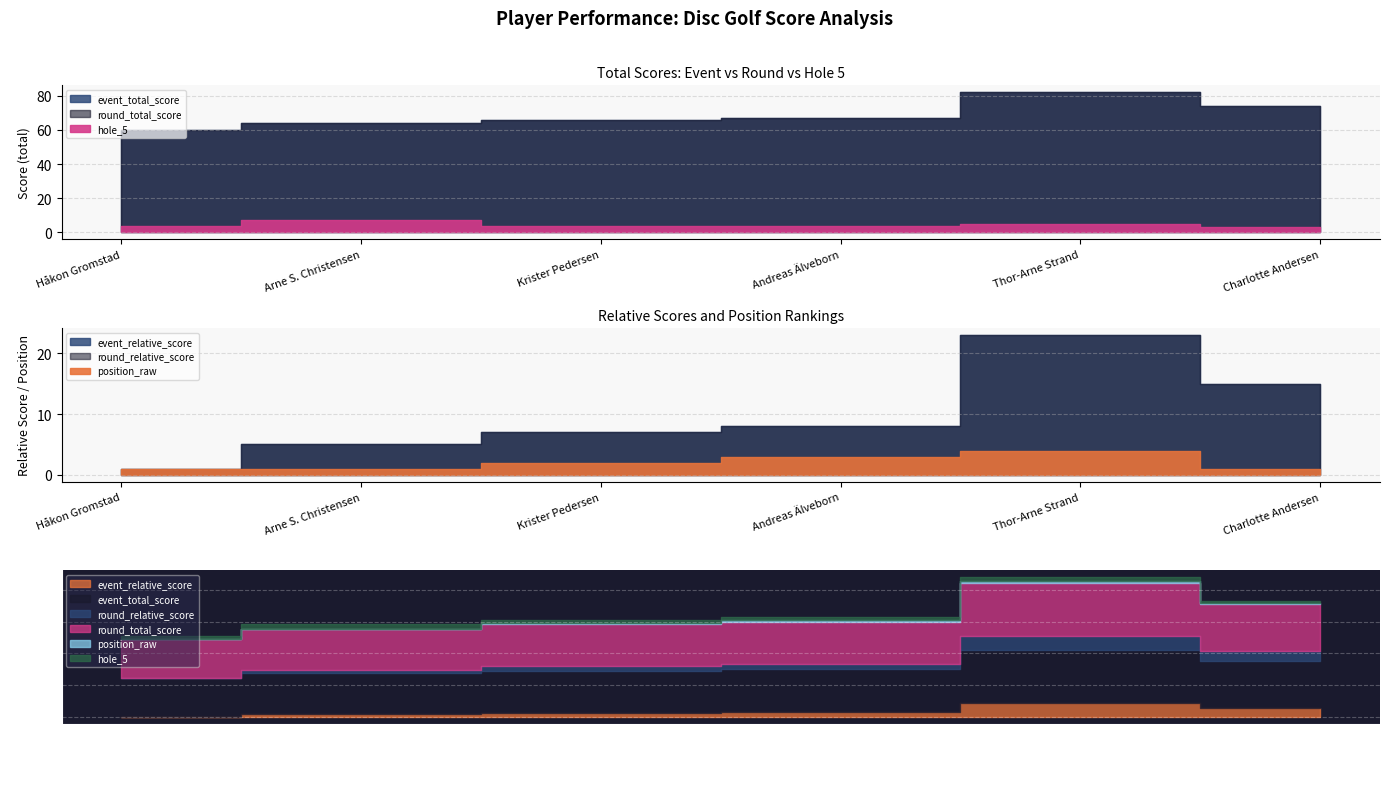

True or false: event_relative_score and position_raw intersect in this chart.

False